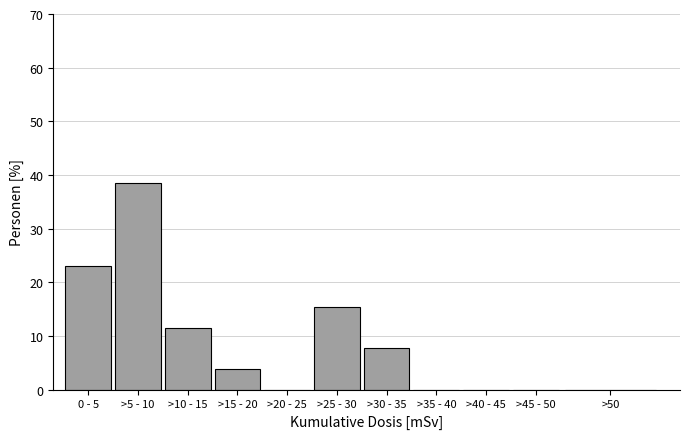

Reading left to right, transcribe all the data shown in this chart.

0 - 5=23.1	>5 - 10=38.5	>10 - 15=11.5	>15 - 20=3.8	>20 - 25=0.0	>25 - 30=15.4	>30 - 35=7.7	>35 - 40=0.0	>40 - 45=0.0	>45 - 50=0.0	>50=0.0